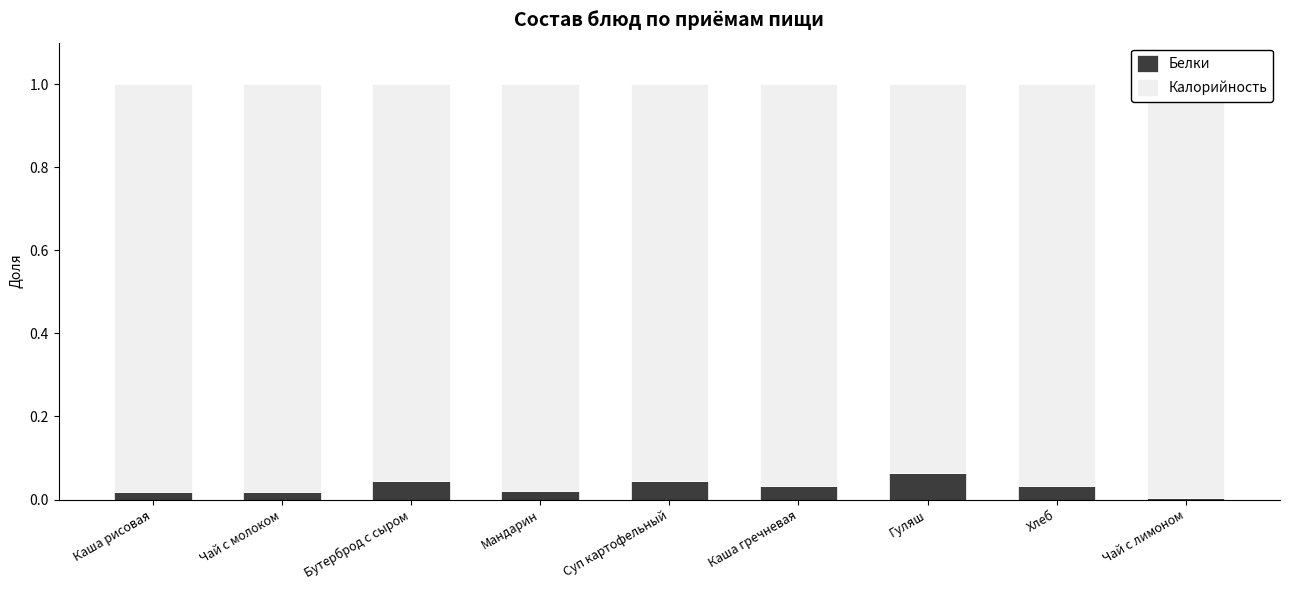

Is the value of Белки at Бутерброд с сыром greater than the value of Калорийность at Чай с лимоном?

No